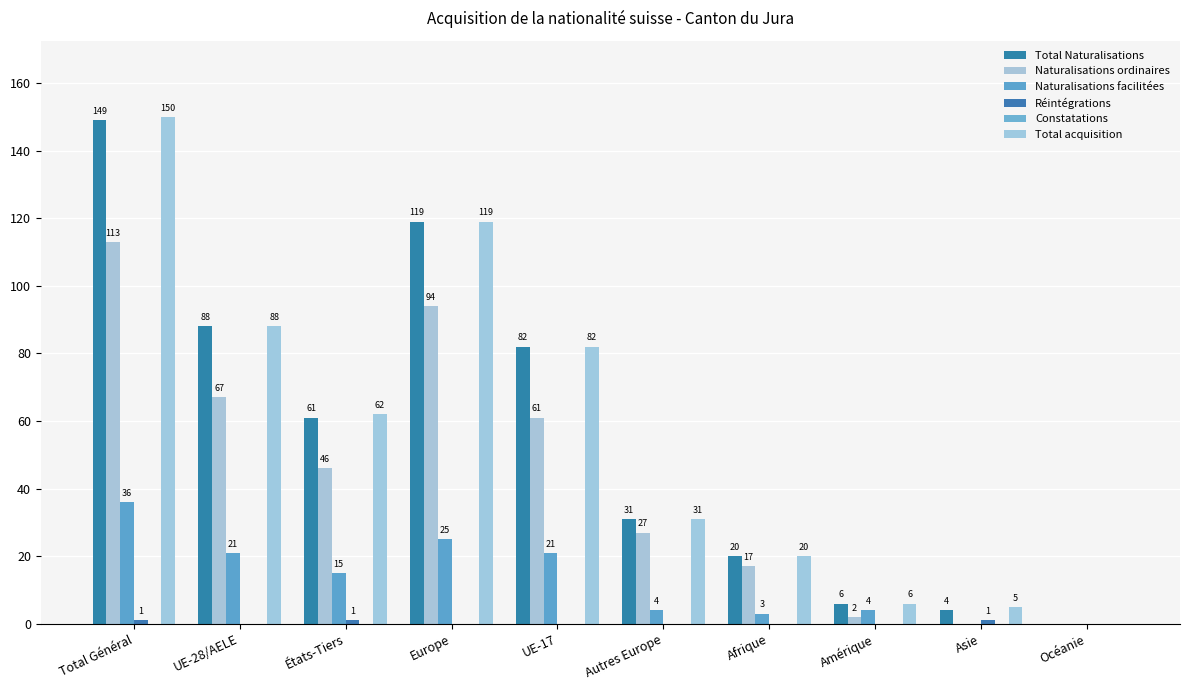

Reading right to left, list all the values displayed in this chart.

Total Naturalisations: 0	4	6	20	31	82	119	61	88	149
Naturalisations ordinaires: 0	0	2	17	27	61	94	46	67	113
Naturalisations facilitées: 0	0	4	3	4	21	25	15	21	36
Réintégrations: 0	1	0	0	0	0	0	1	0	1
Constatations: 0	0	0	0	0	0	0	0	0	0
Total acquisition: 0	5	6	20	31	82	119	62	88	150